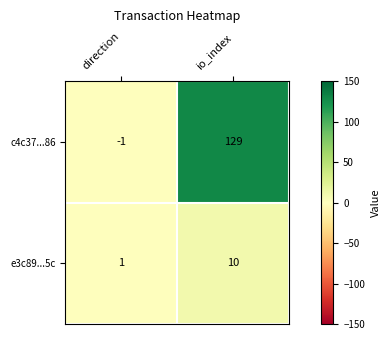

What is the spread (max minus min) of values at direction?

2